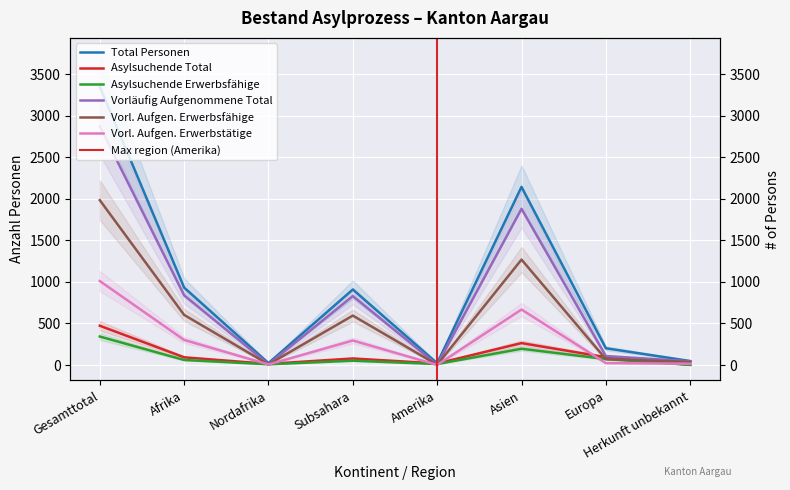

Is this an area chart (filled region under the line)?

No